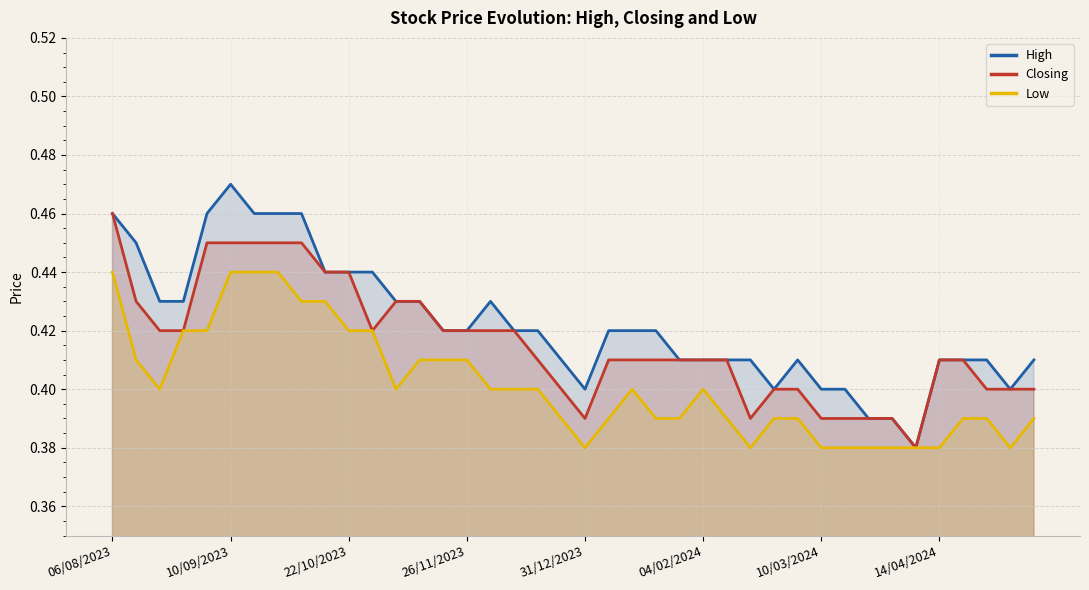

Which series has the widest spread of values?

High